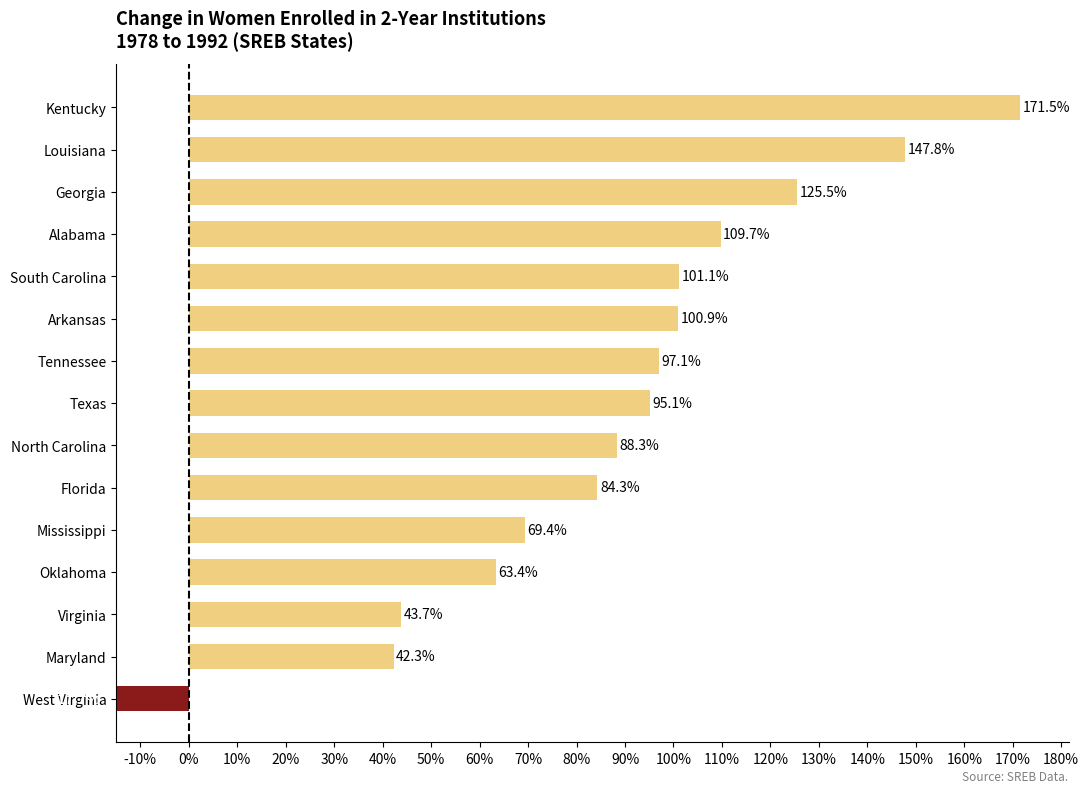

What is the difference between the values at Texas and Louisiana?

52.7